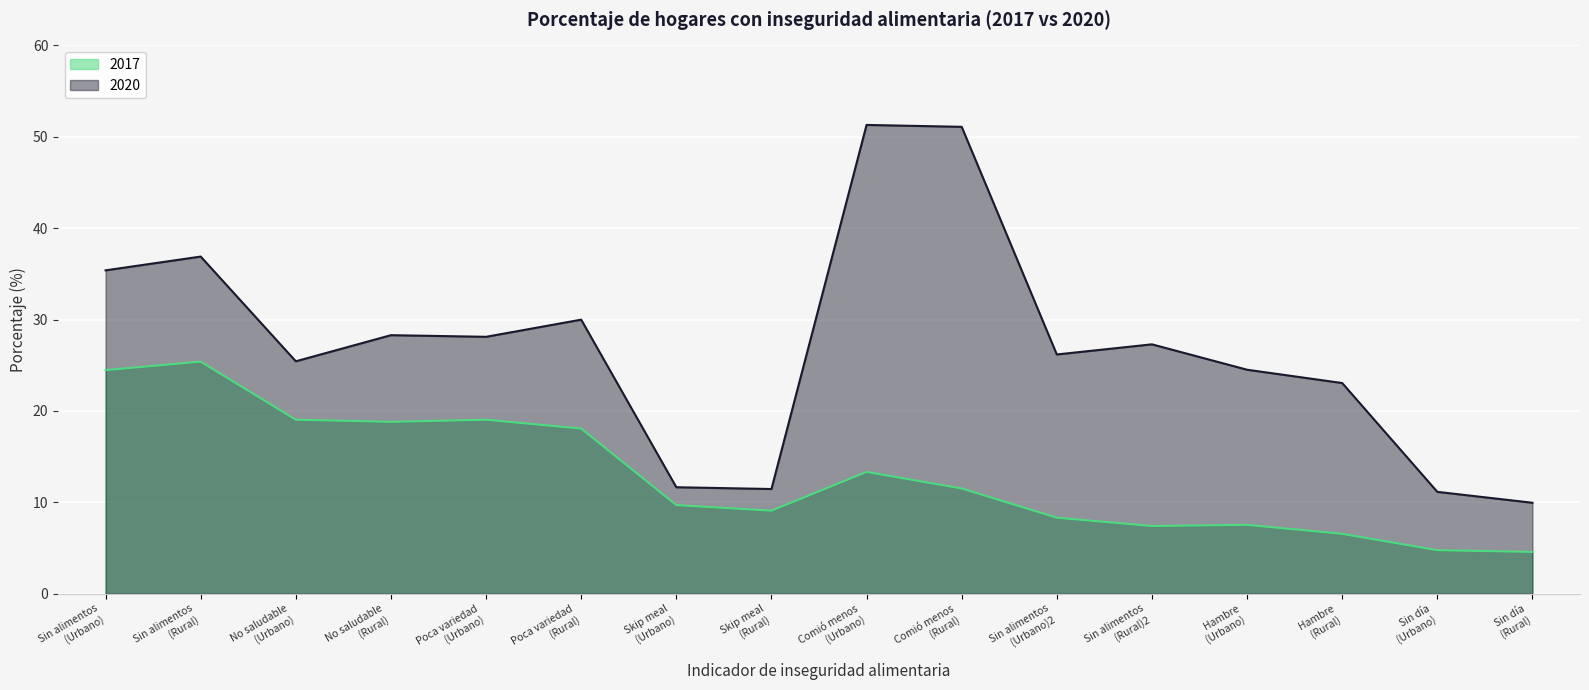

List the series in order of their peak value, highest first.

2020, 2017